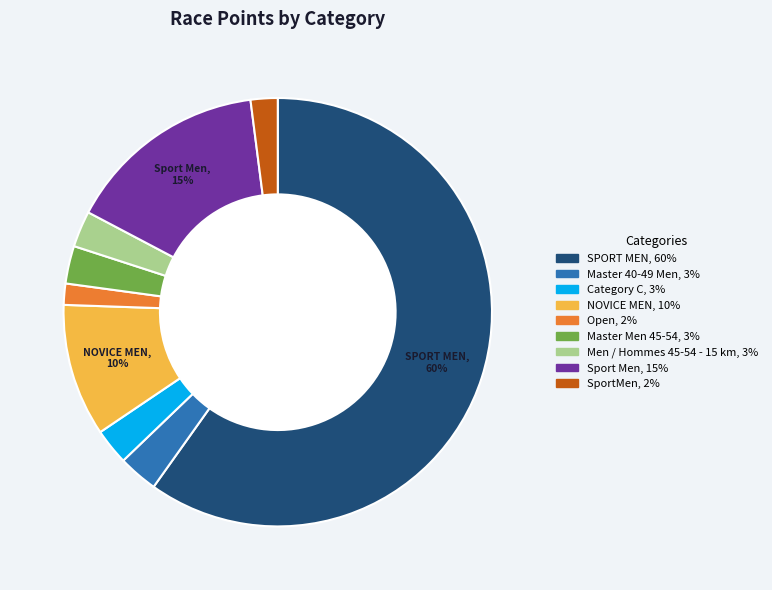

To the nearest percent, what is the average slice percentage?

11%